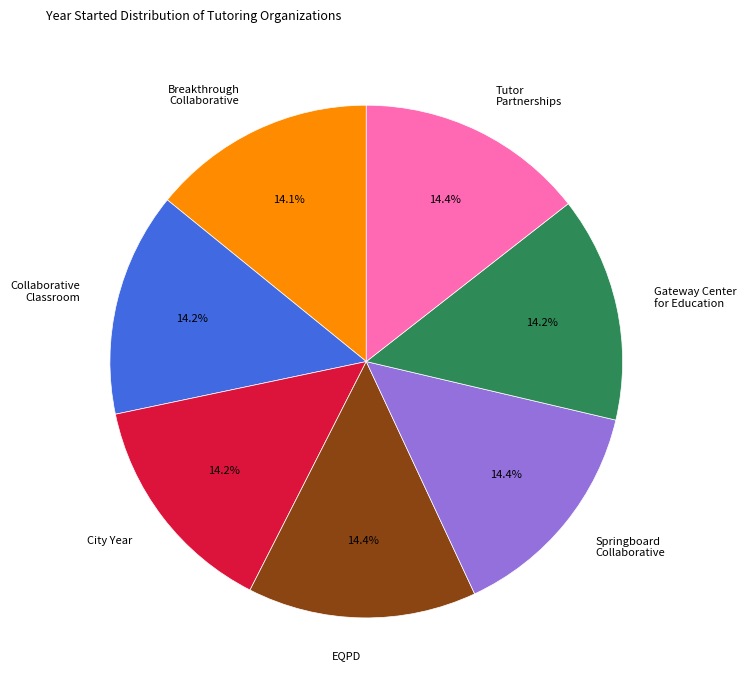

Does any single category account for the majority?

No